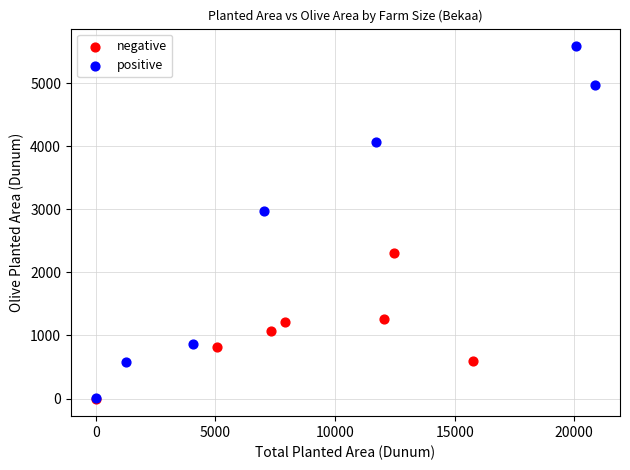

Which series contains the highest Y value?

positive